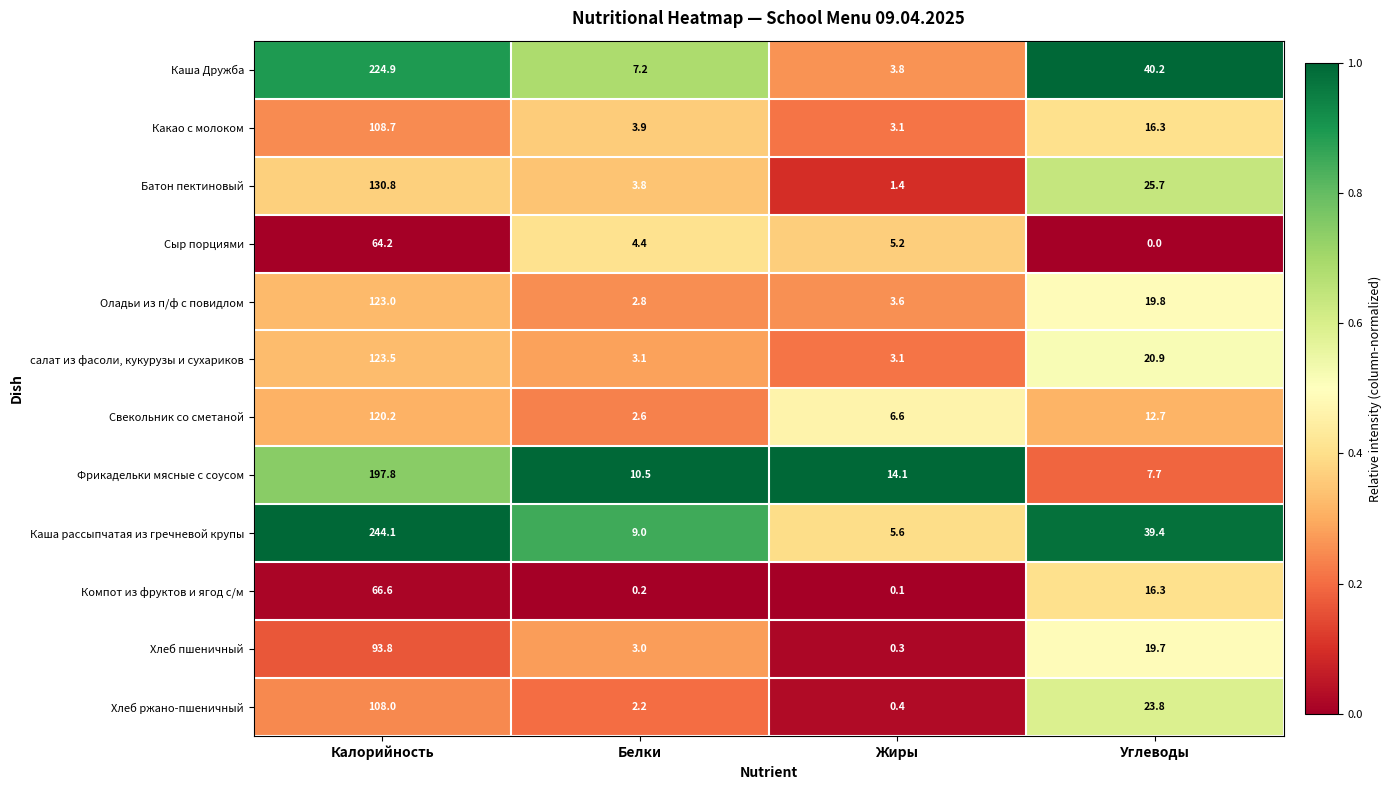

At which label is Хлеб пшеничный closest to 47?

Углеводы